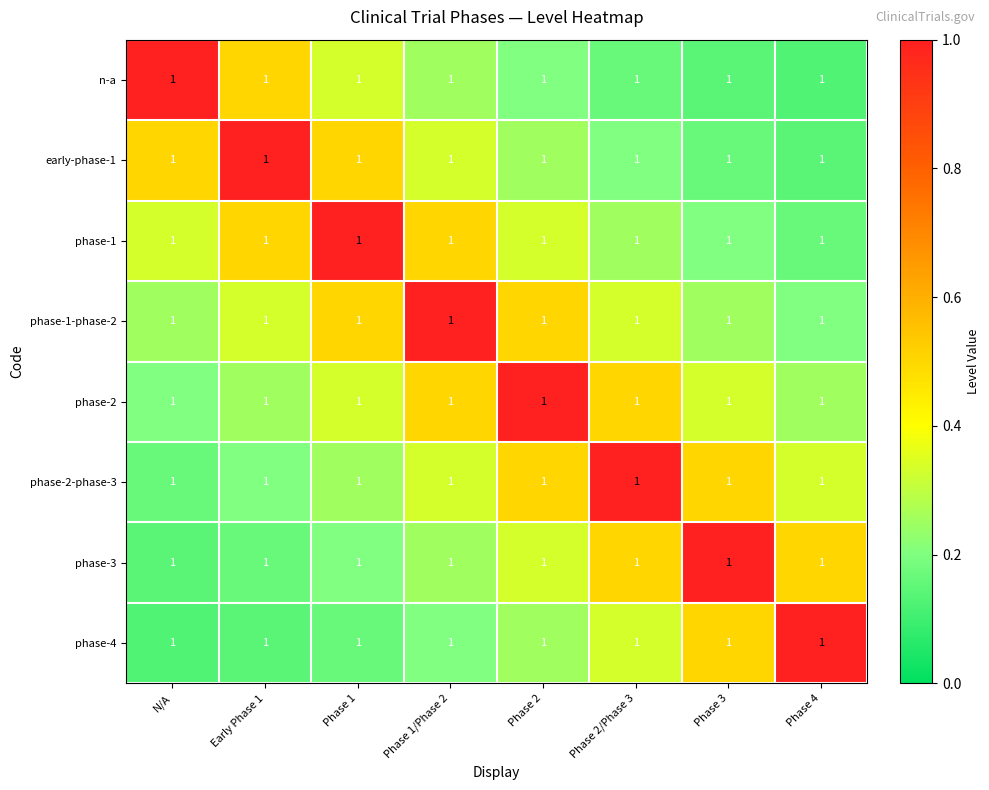

At which category does the chart reach its peak across all series?

N/A